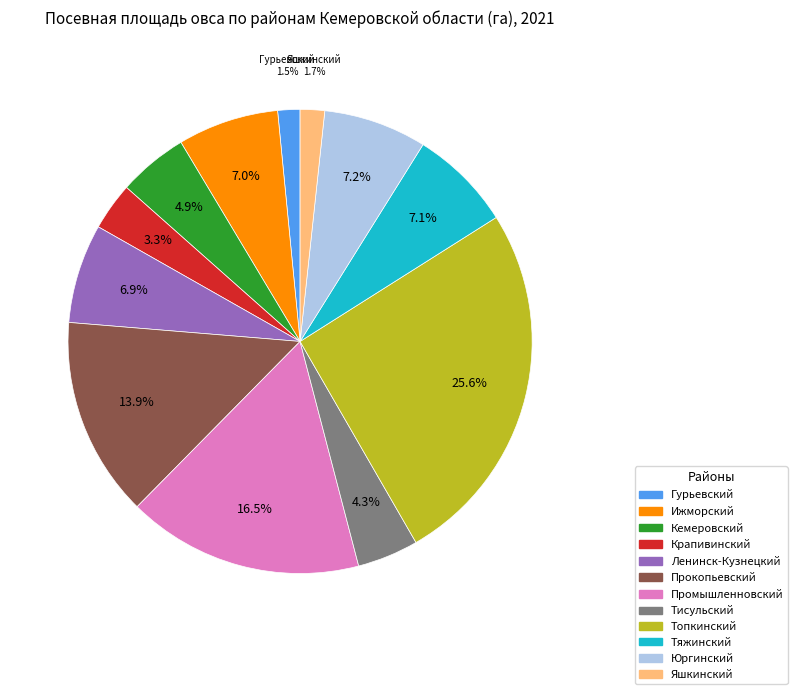

Do Крапивинский and Яшкинский together represent more than half of the pie?

No